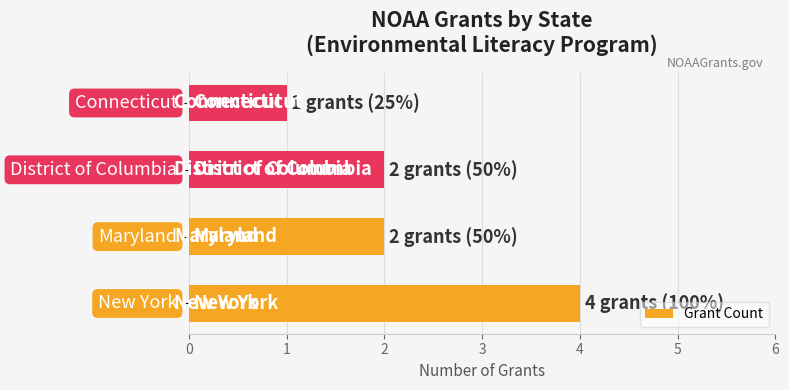

What is the difference between the maximum and minimum values?

3